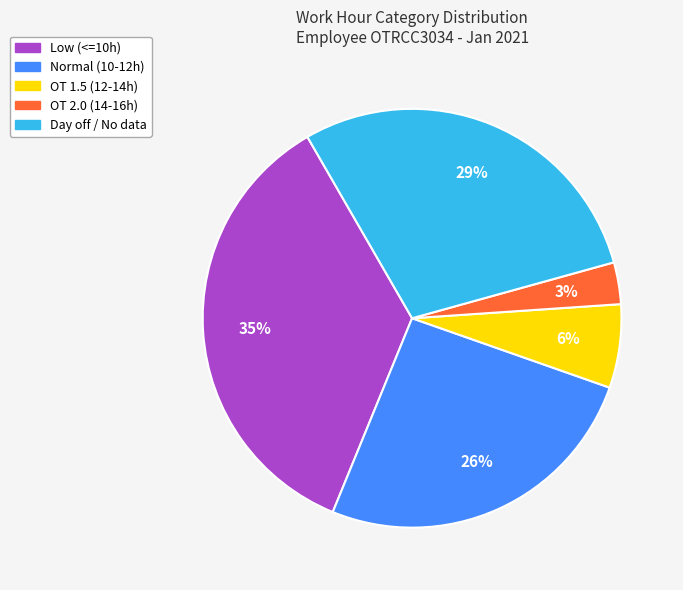

To the nearest percent, what is the difference between the largest and smallest slice percentages?

32%